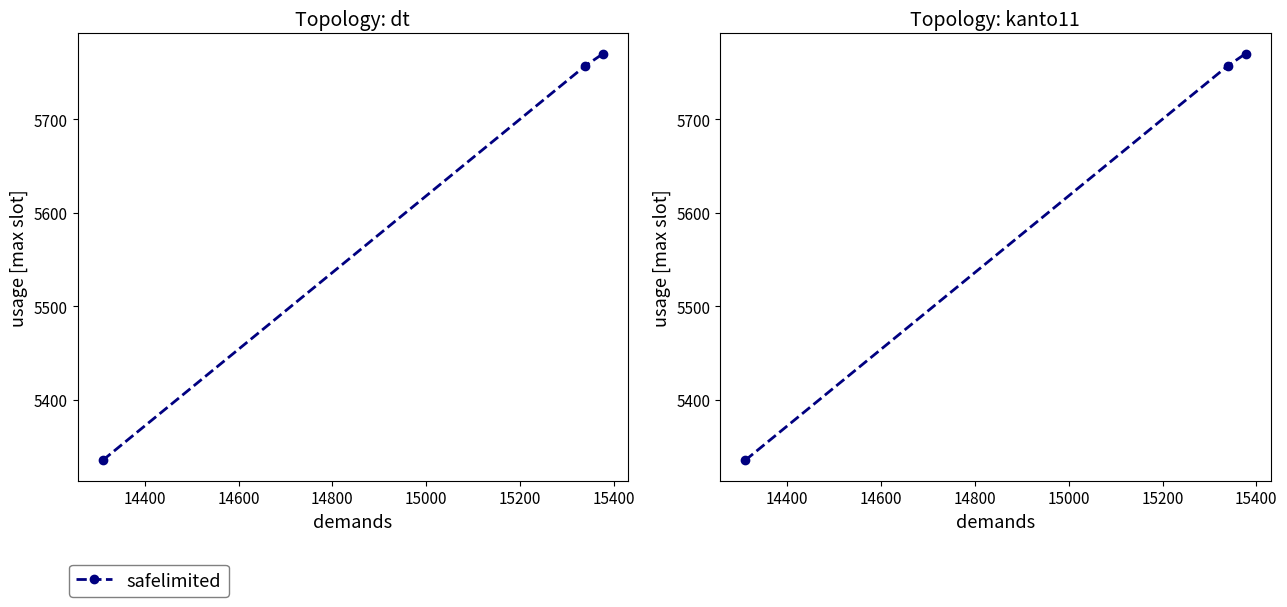

What is the minimum value shown in the chart?

5335